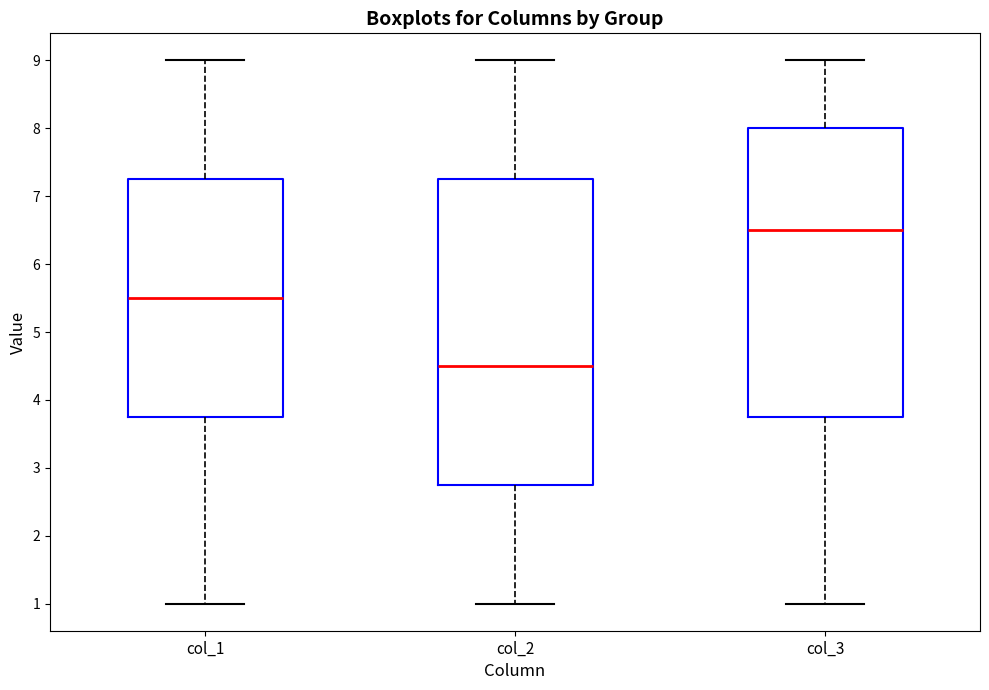

Reading left to right, read every box against the y-axis: the position of its median line, the range the box covers, and the ends of its whiskers. The values are not printed on the chart, so give them approximately, as read against the axis.

col_1: median 5.5, box 3.8 to 7.3, whiskers 1.0 to 9.0
col_2: median 4.5, box 2.8 to 7.3, whiskers 1.0 to 9.0
col_3: median 6.5, box 3.8 to 8.0, whiskers 1.0 to 9.0